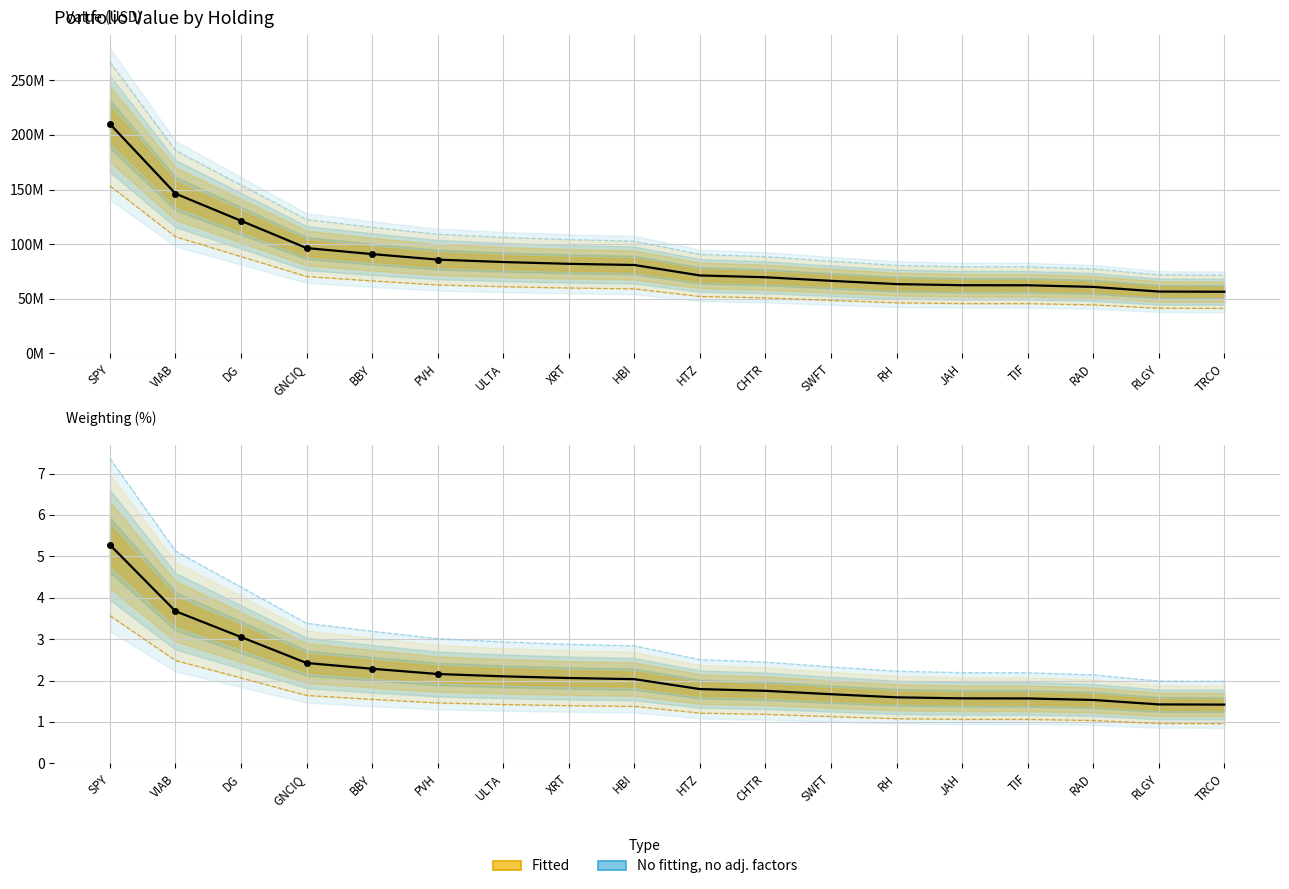

Which has a higher value, RH or XRT?

XRT